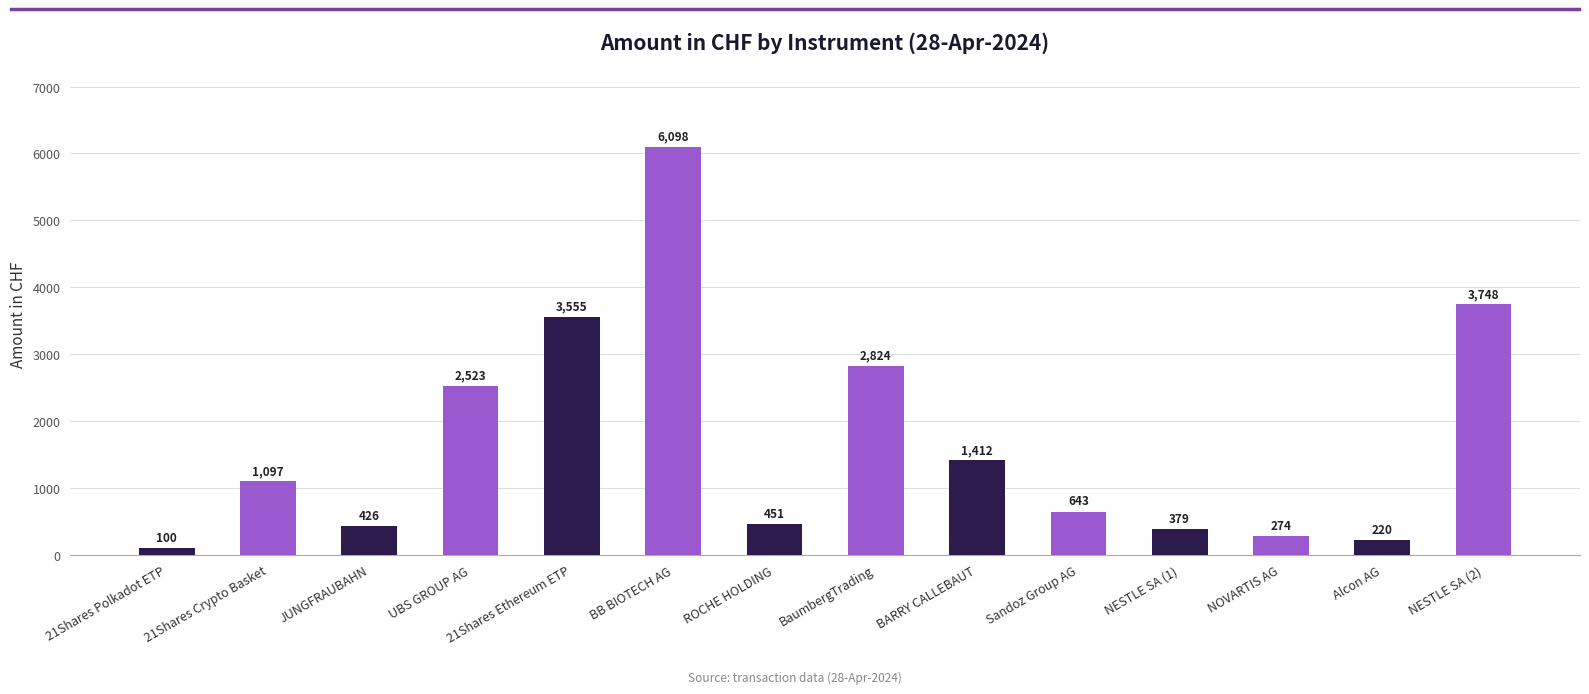

What is the label of the 7th bar from the left?

ROCHE HOLDING